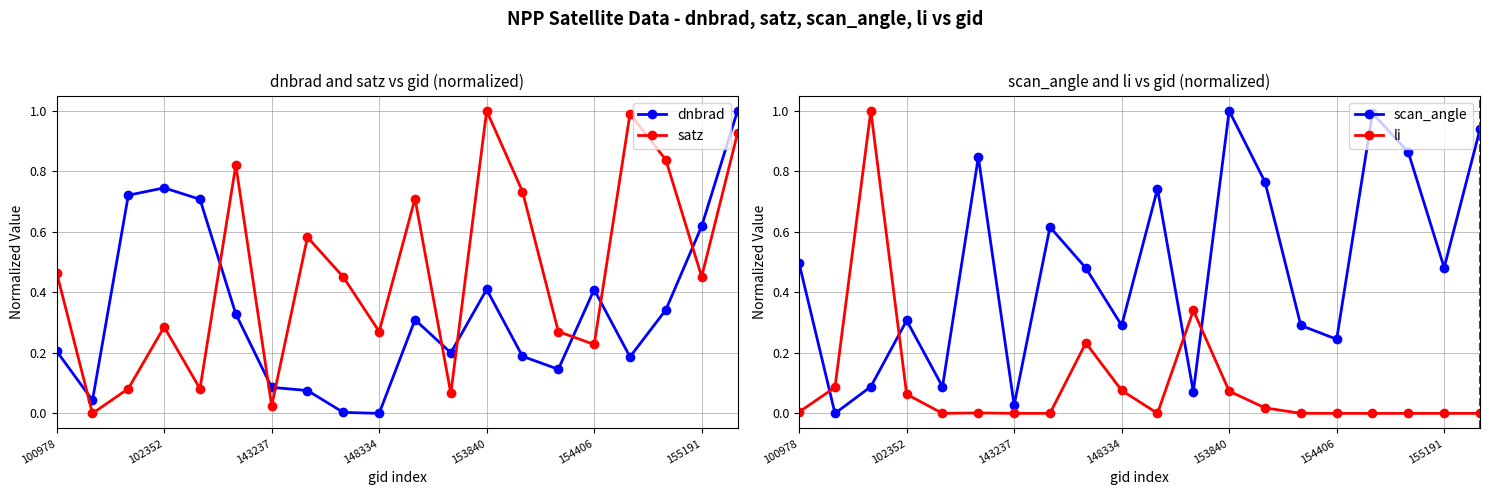

What is the average value of the scan_angle series?

0.5